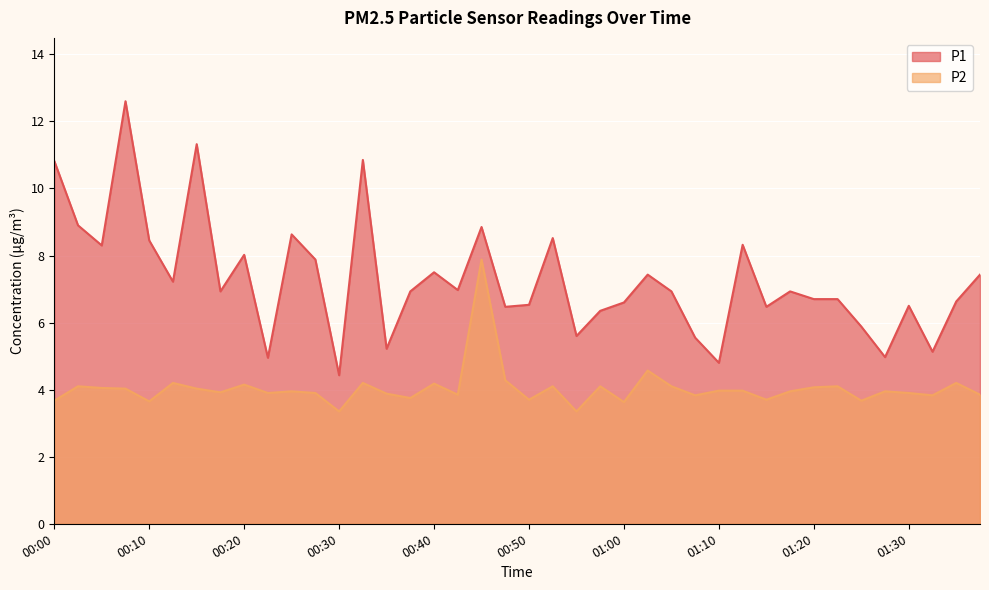

Which series has the widest spread of values?

P1